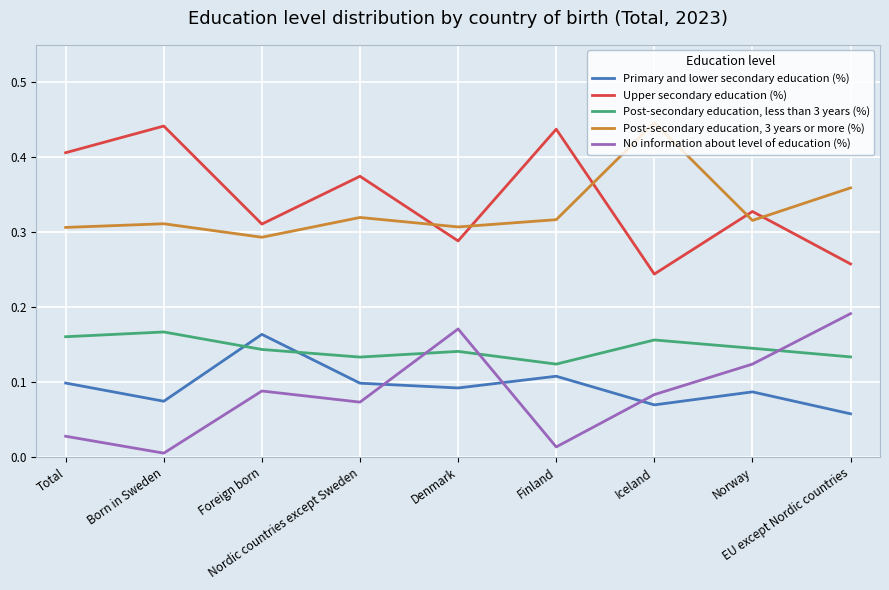

True or false: Post-secondary education, 3 years or more (%) and Post-secondary education, less than 3 years (%) cross at least once.

False